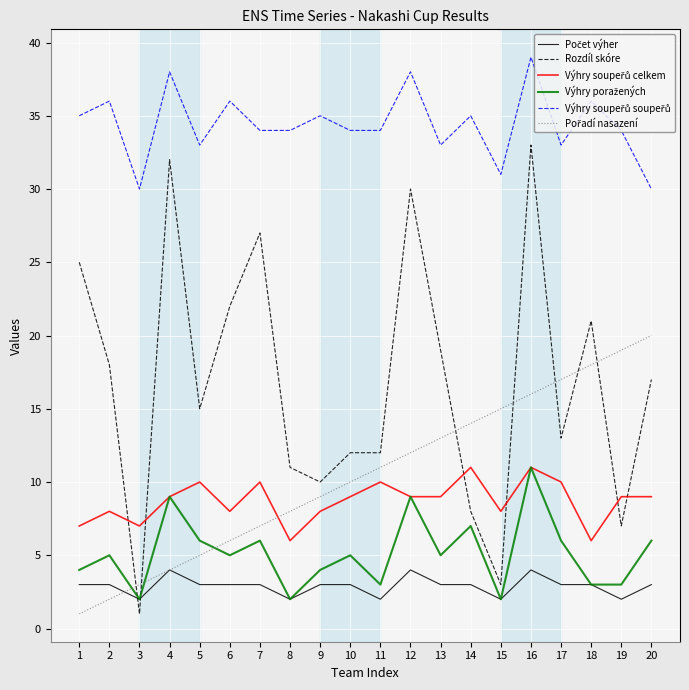

True or false: Rozdíl skóre has a value of 25 at 1.

True